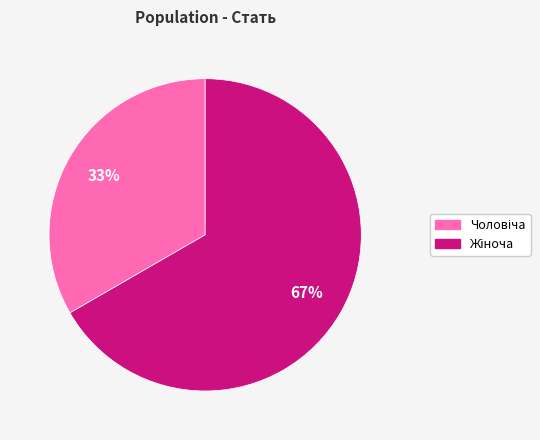

Does any single category account for the majority?

Yes